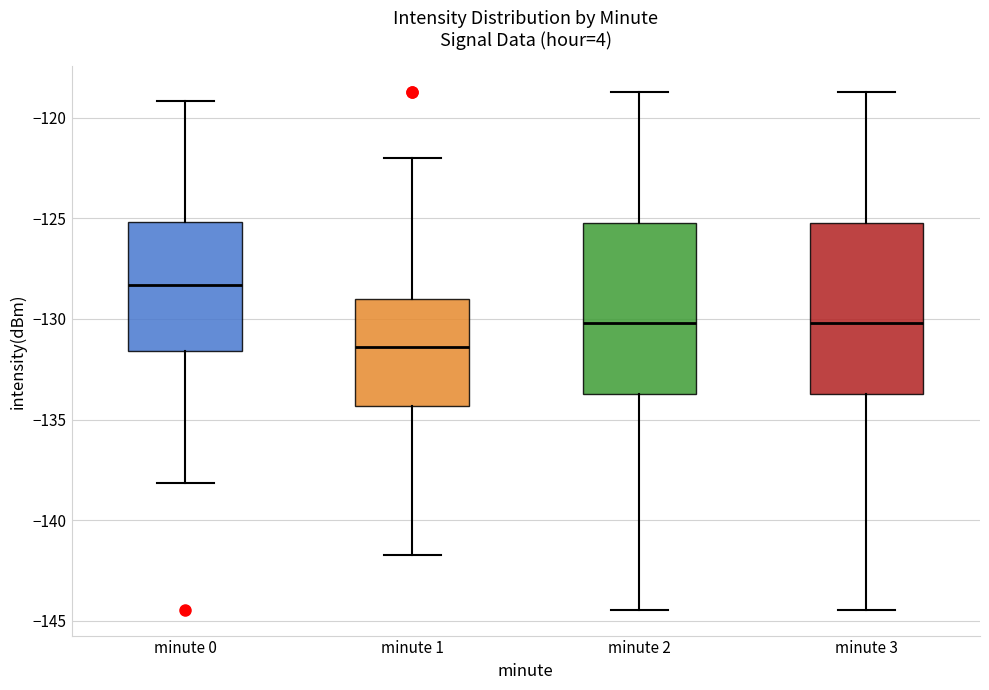

Which box has the highest median line?

minute 0